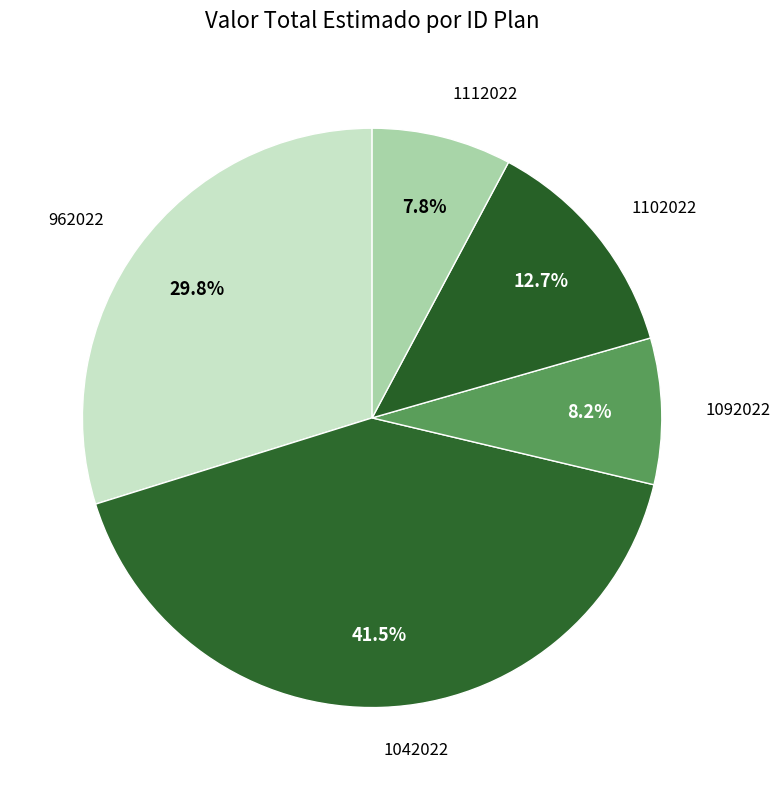

Is it true that 1092022 is 8% of the pie?

True